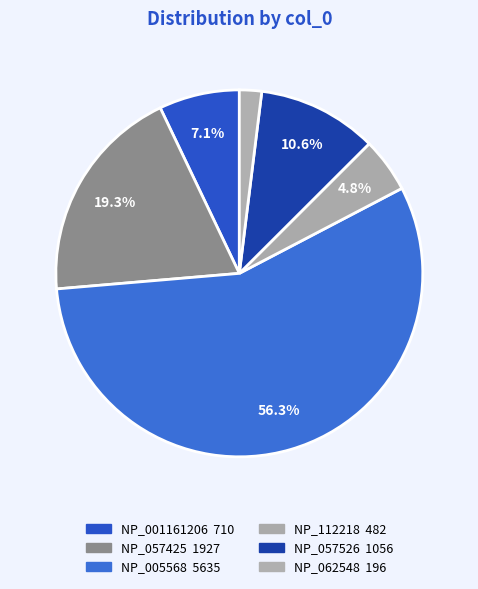

How many slices are in this pie chart?

6